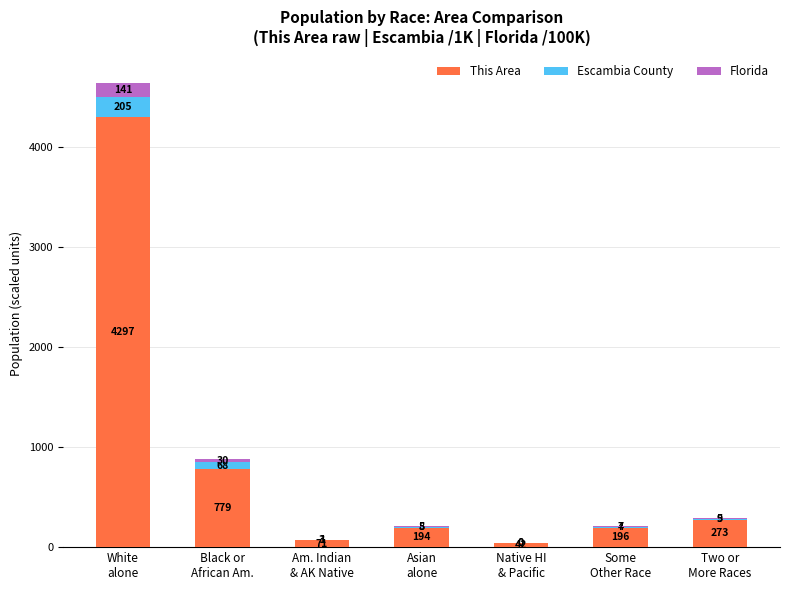

What are all the series names shown in the legend?

This Area, Escambia County, Florida